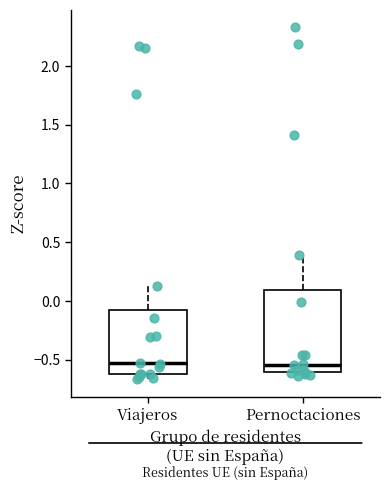

Comparing the boxes themselves (not the whiskers), which one is the tallest?

Pernoctaciones